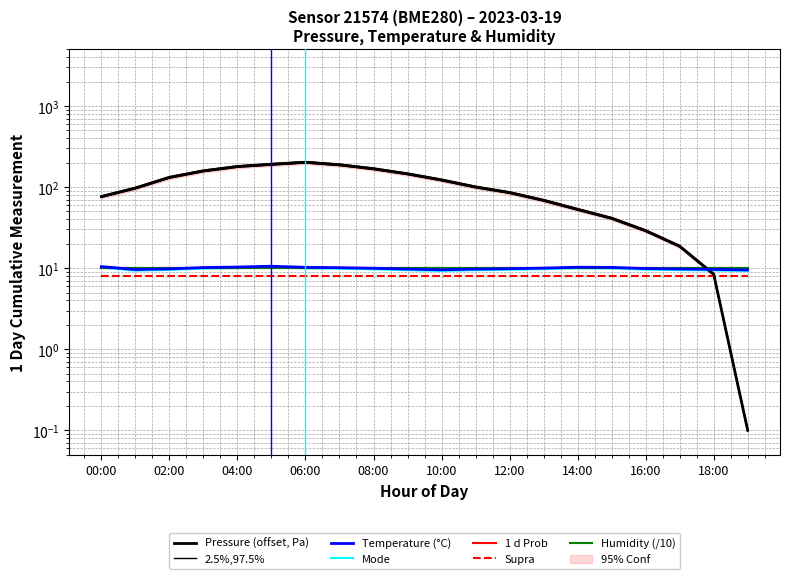

True or false: pressure has more than 0 interior local peaks.

True